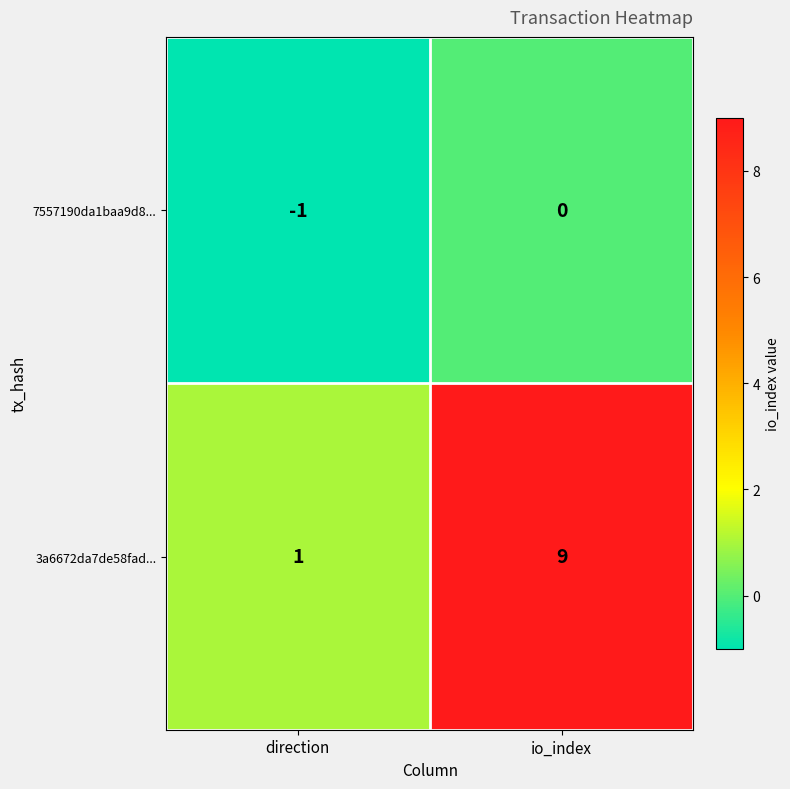

What is the sum of all 3a6672da7de58fad... values?

10